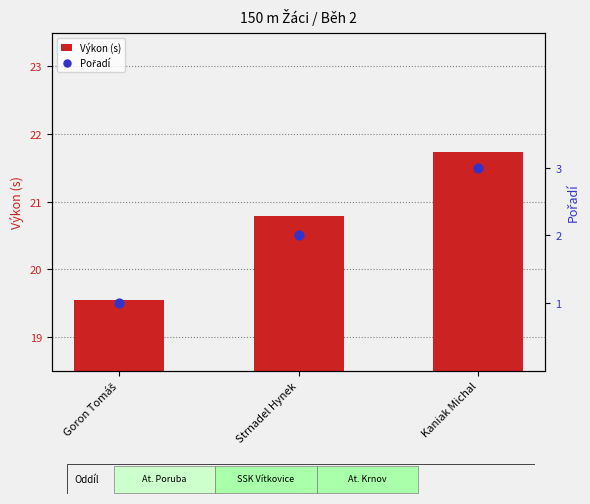

What are all the series names shown in the legend?

Výkon (s), Pořadí